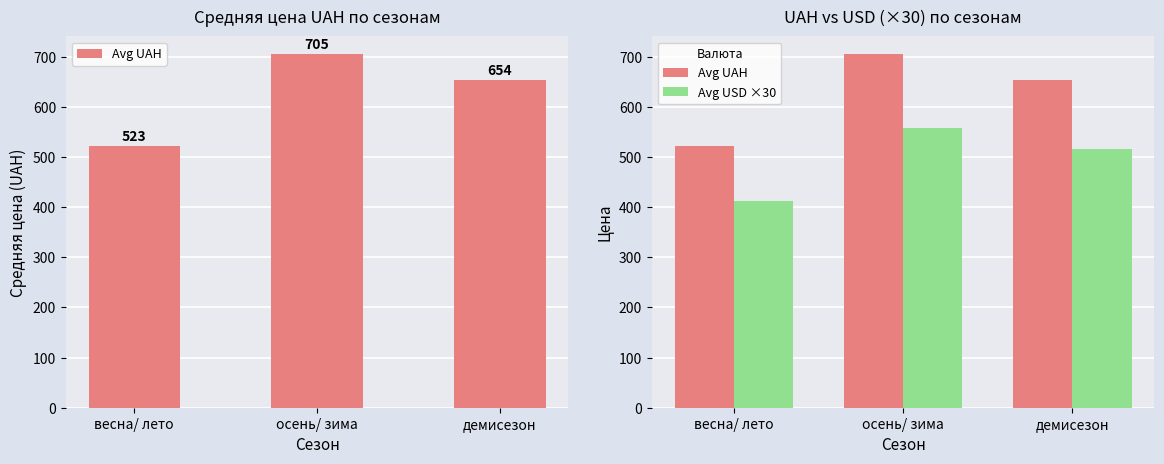

How many data points does each series have?

3